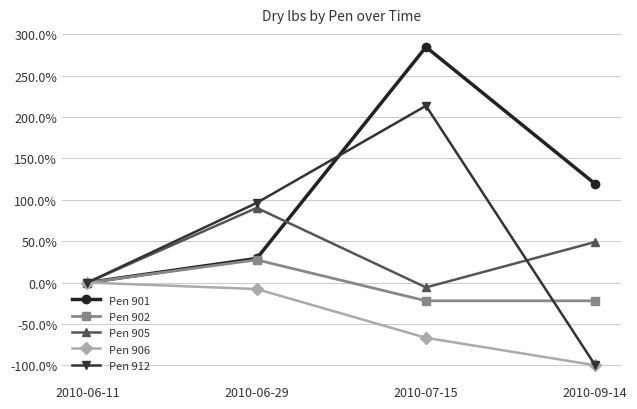

Is the value of Pen 912 at 2010-09-14 greater than the value of Pen 906 at 2010-06-11?

No